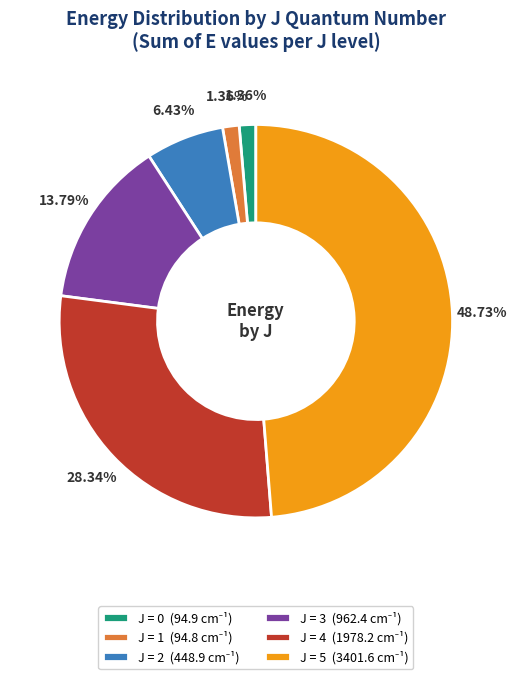

Is there any slice that represents more than half of the pie?

No